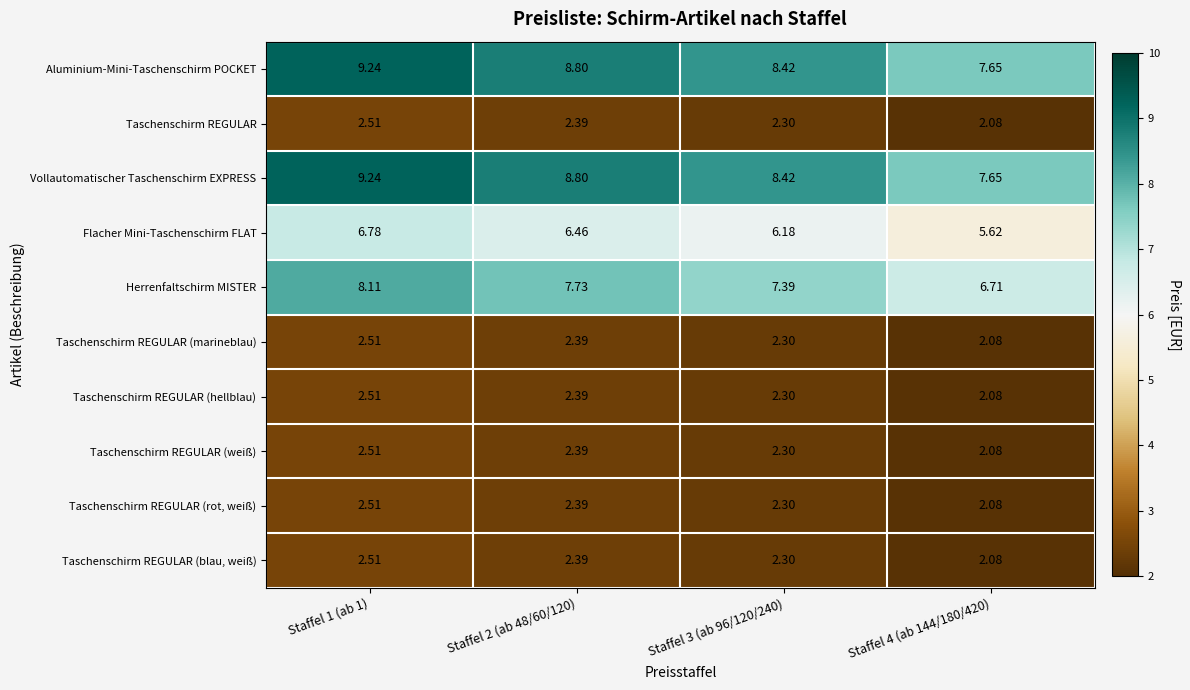

Is the value of Flacher Mini-Taschenschirm FLAT at Staffel 3 (ab 96/120/240) greater than the value of Taschenschirm REGULAR at Staffel 2 (ab 48/60/120)?

Yes